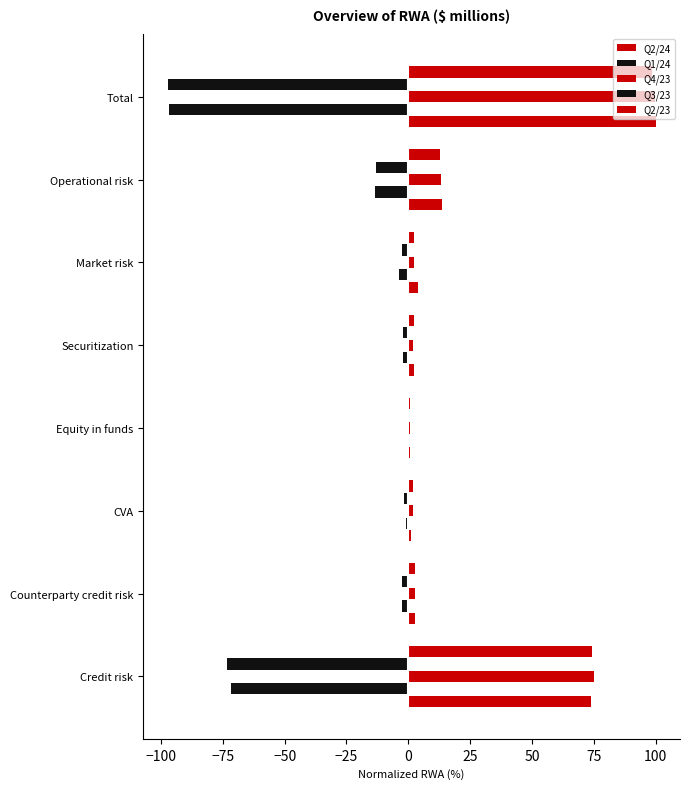

What is the minimum value shown in the chart?

-97.3